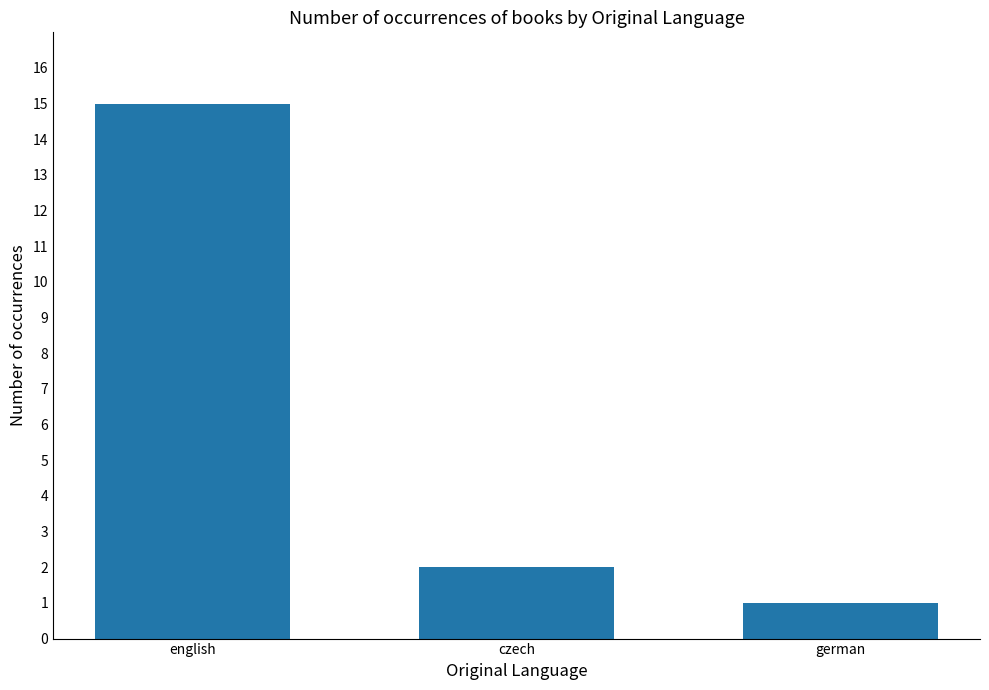

The value at czech is 3. True or false?

False